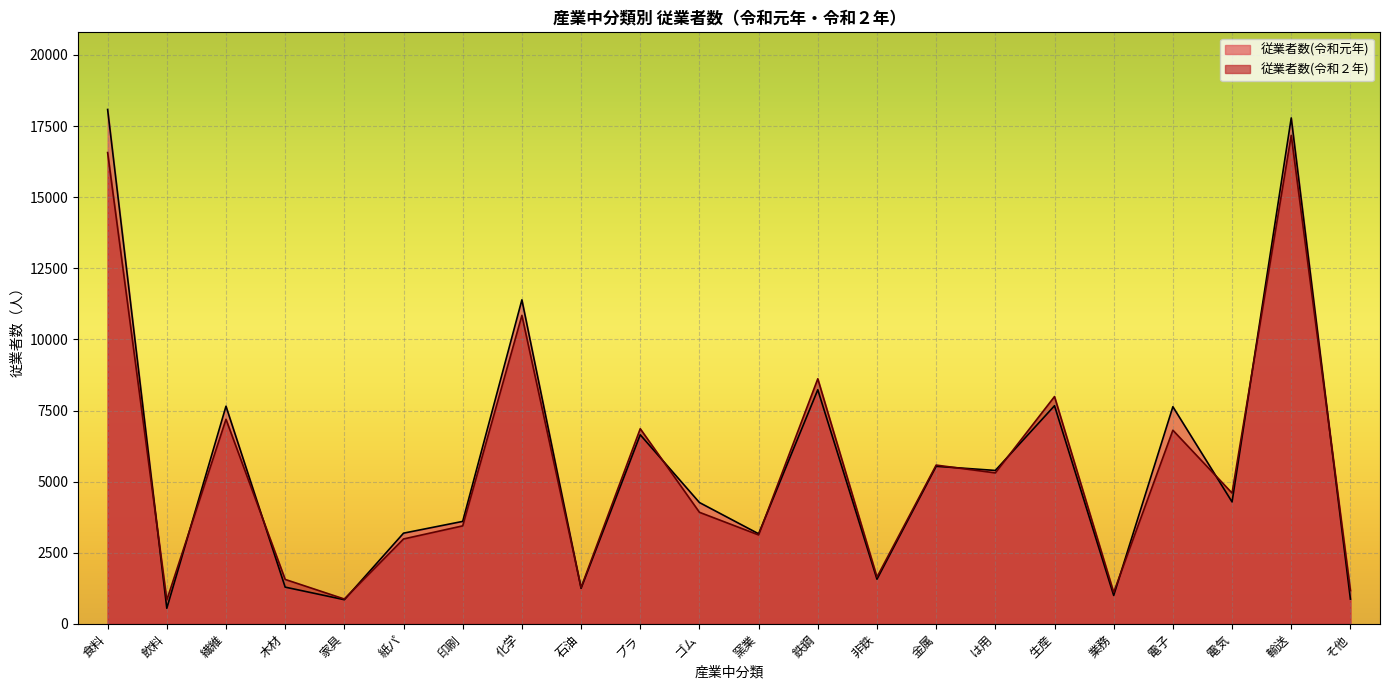

How many distinct data groups are displayed?

2